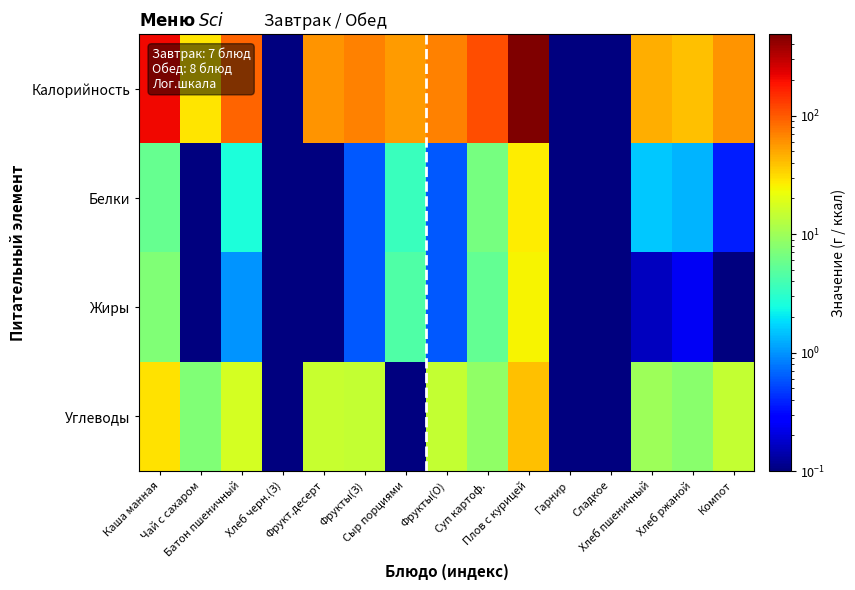

Which series has the largest total across all categories?

Калорийность